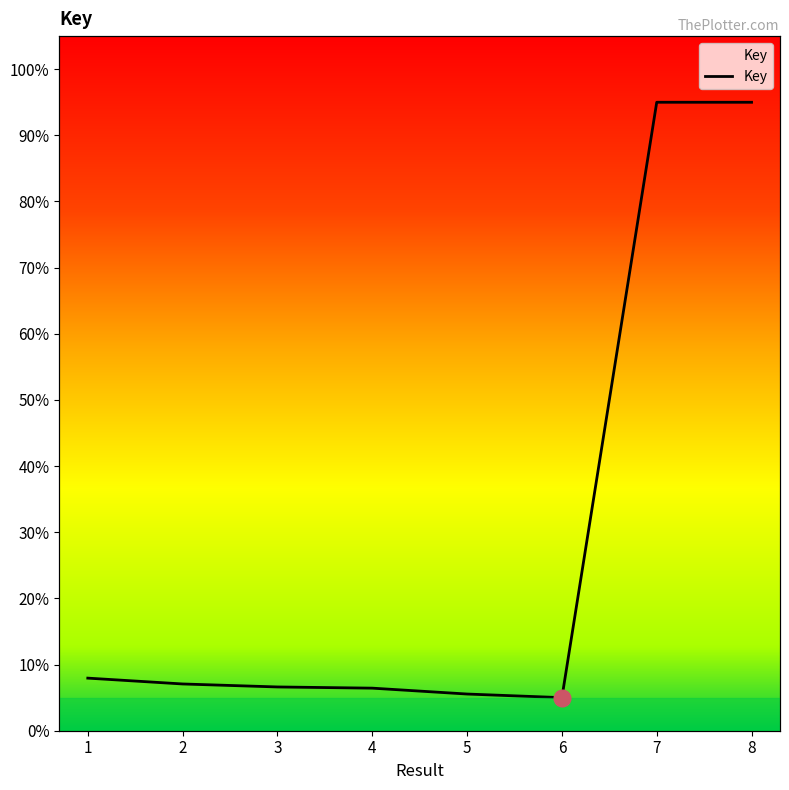

Is this an area chart (filled region under the line)?

No